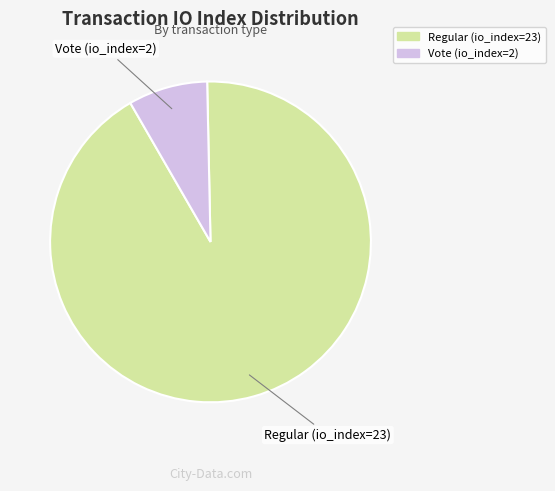

Do Vote (io_index=2) and Regular (io_index=23) together represent more than half of the pie?

Yes